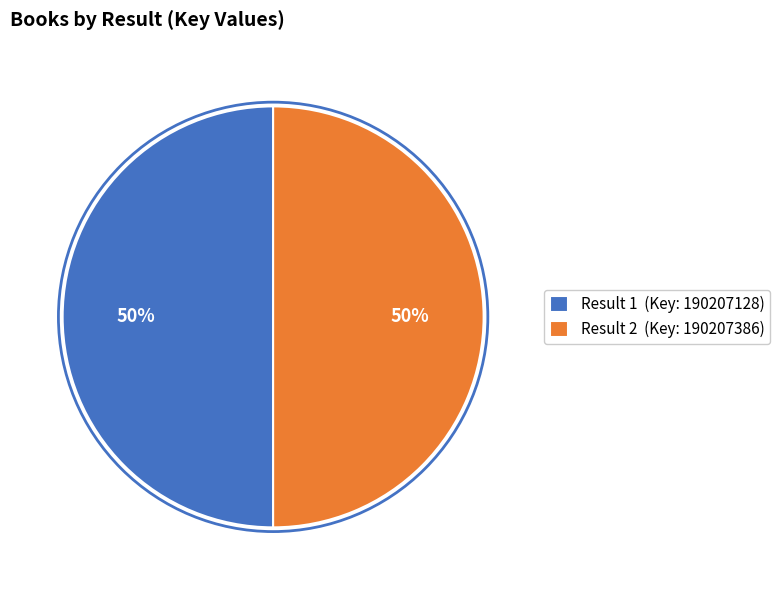

How many segments does this pie chart have?

2